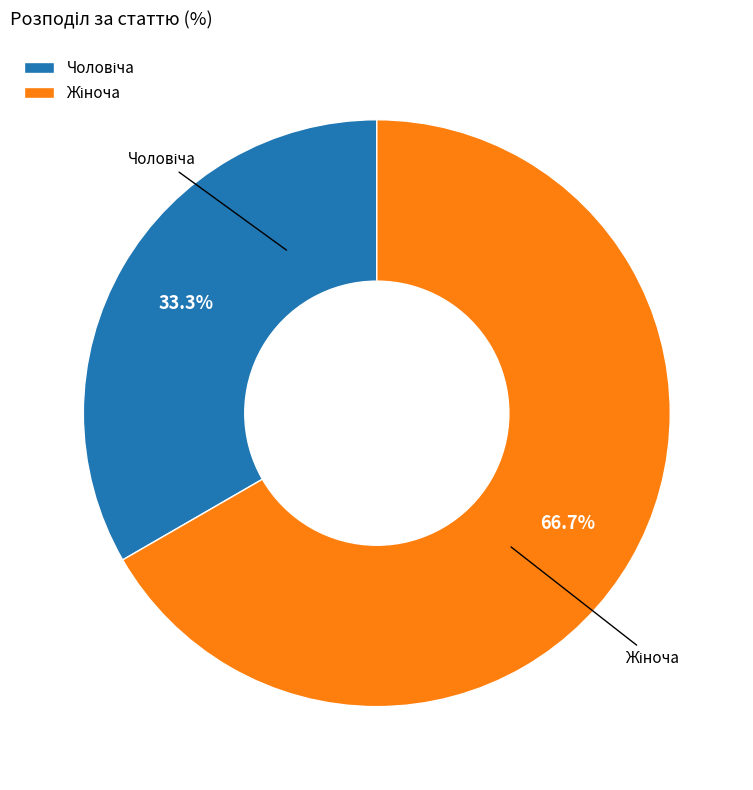

Is there a majority slice in this chart?

Yes